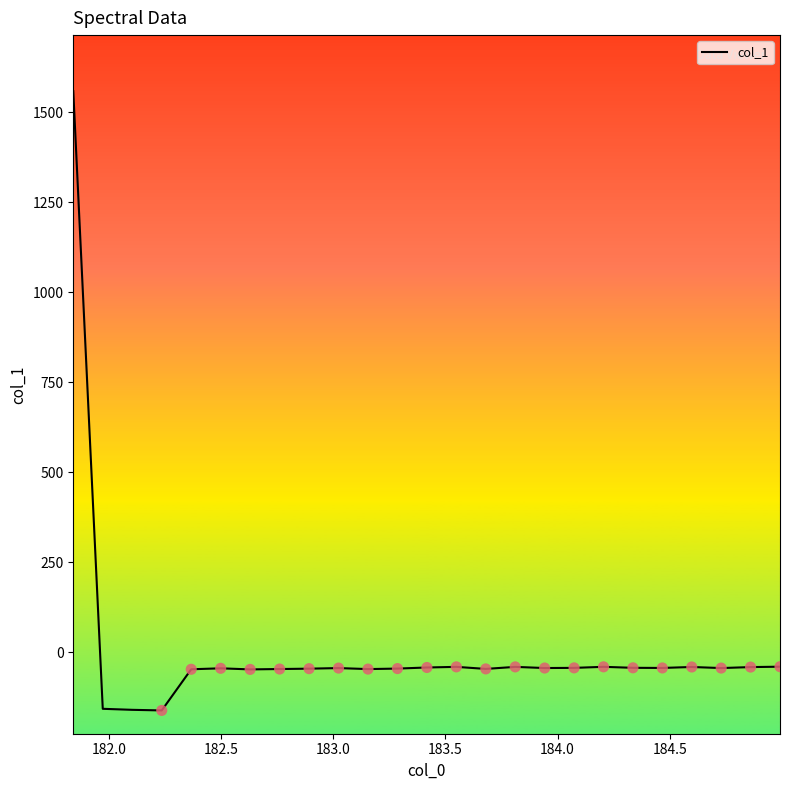

What is the smallest value displayed?

-161.7